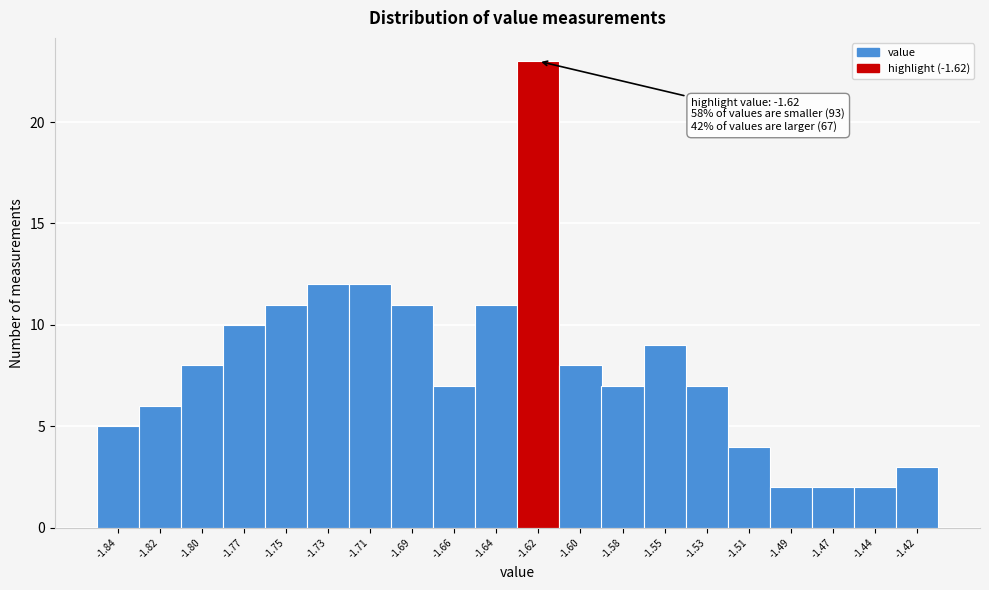

Reading left to right, transcribe all the data shown in this chart.

-1.84=5	-1.82=6	-1.80=8	-1.77=10	-1.75=11	-1.73=12	-1.71=12	-1.69=11	-1.66=7	-1.64=11	-1.62=23	-1.60=8	-1.58=7	-1.55=9	-1.53=7	-1.51=4	-1.49=2	-1.47=2	-1.44=2	-1.42=3